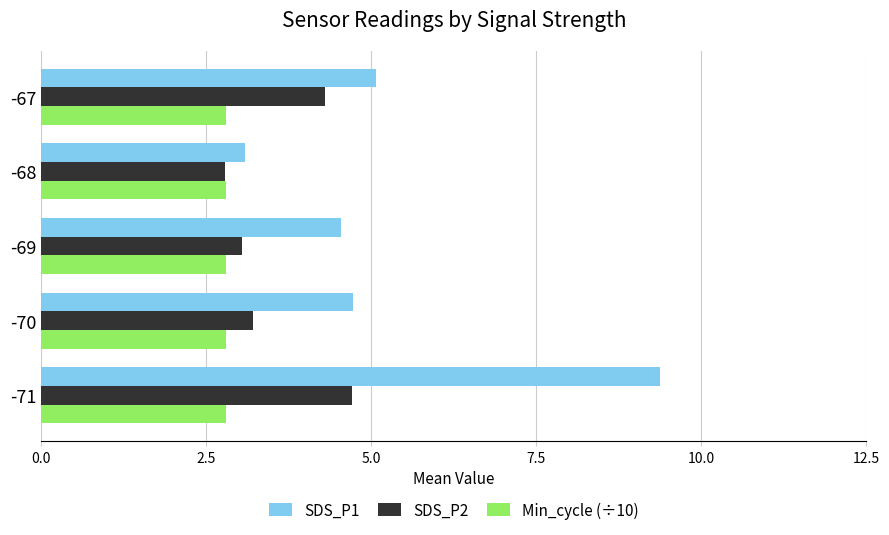

Which series has the largest total across all categories?

SDS_P1